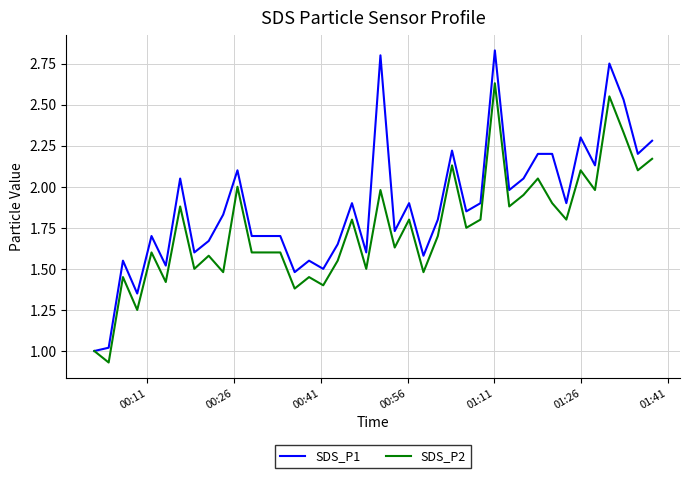

What is the lowest value of the SDS_P1 series?

1.0